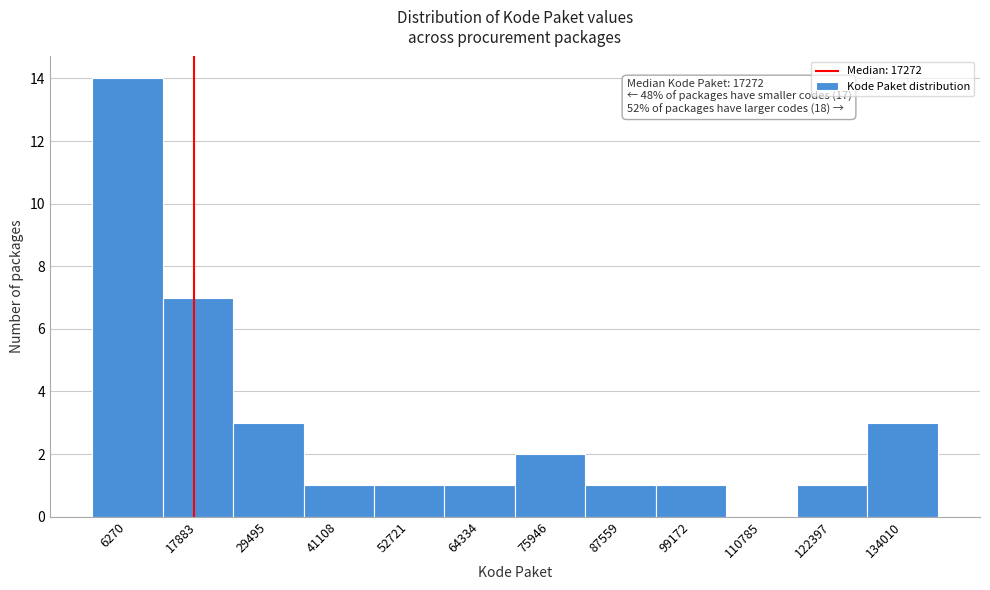

Which range on the x-axis has the tallest bar?

0 to 12000